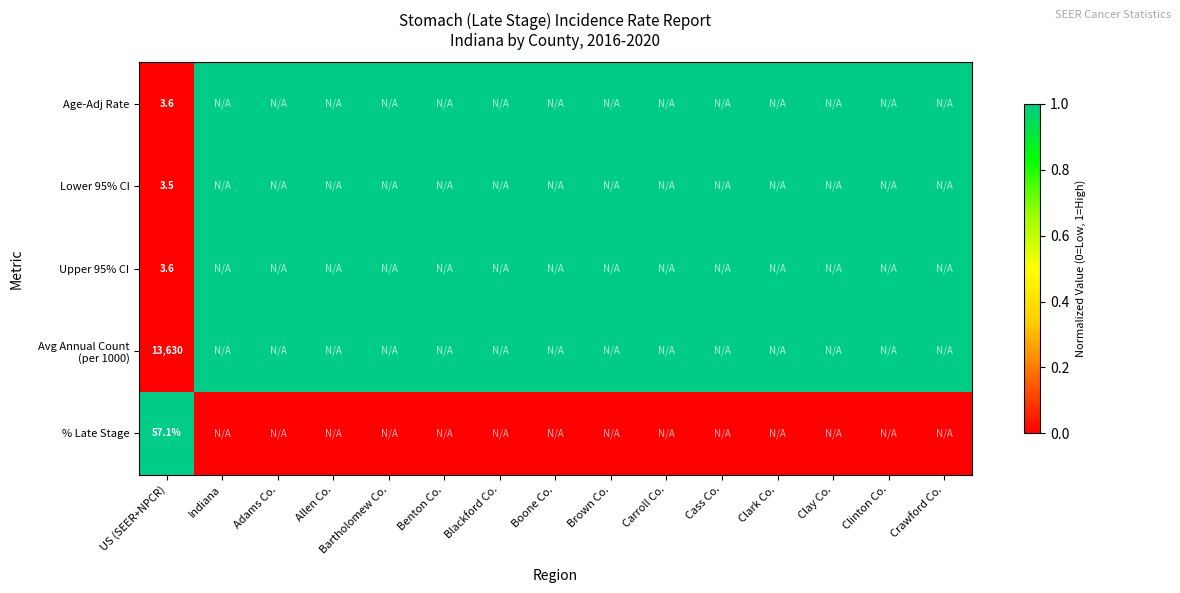

True or false: % Late Stage has a value of 0 at Indiana.

True